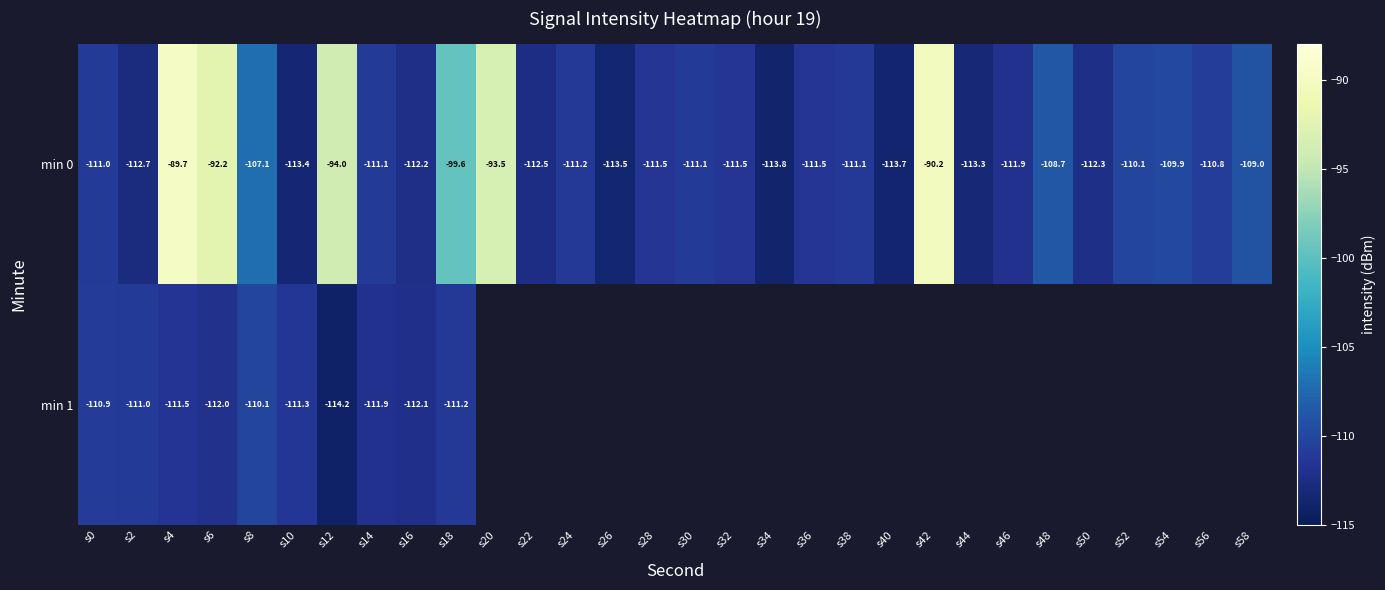

What is the greatest value displayed?

-89.7